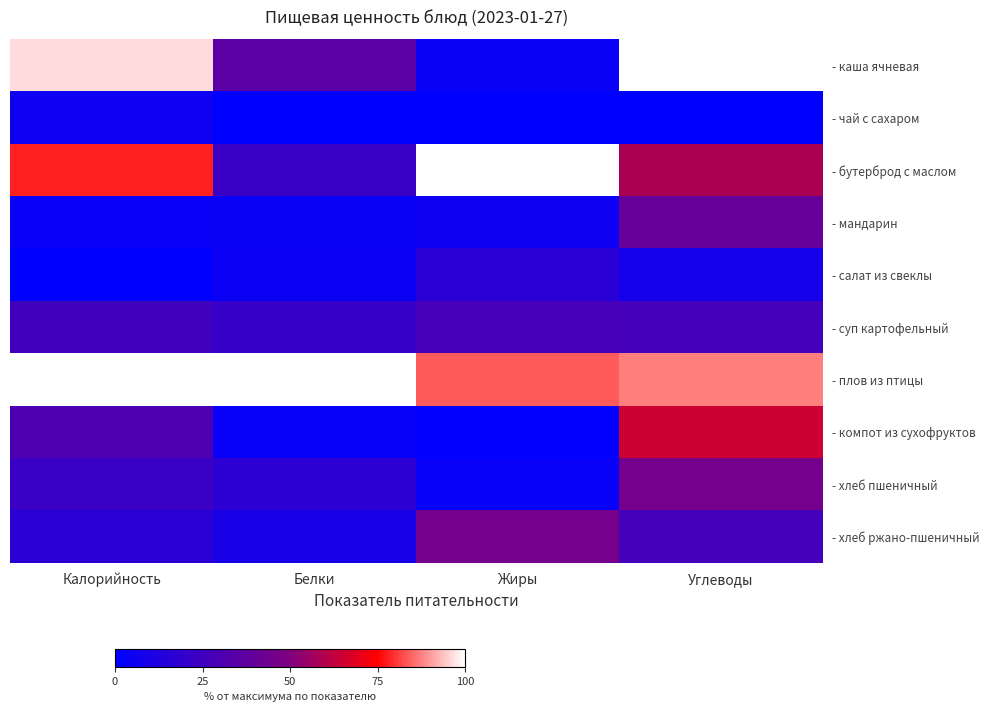

At which category is the sum across all series the highest?

Углеводы